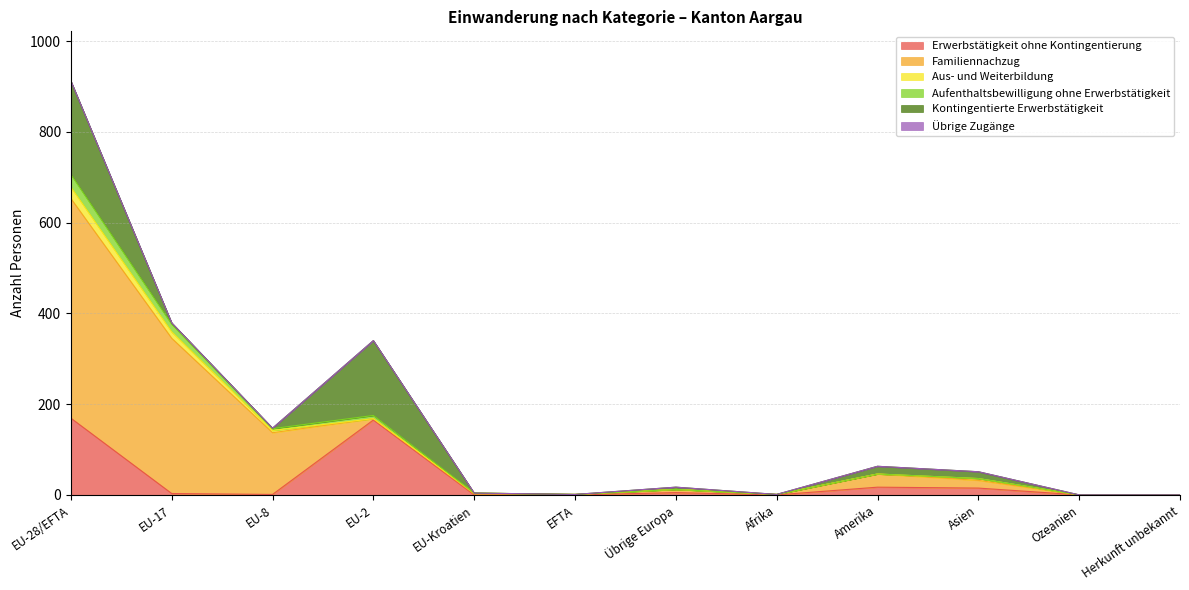

At which category does Aufenthaltsbewilligung ohne Erwerbstätigkeit reach its first local peak?

EU-2